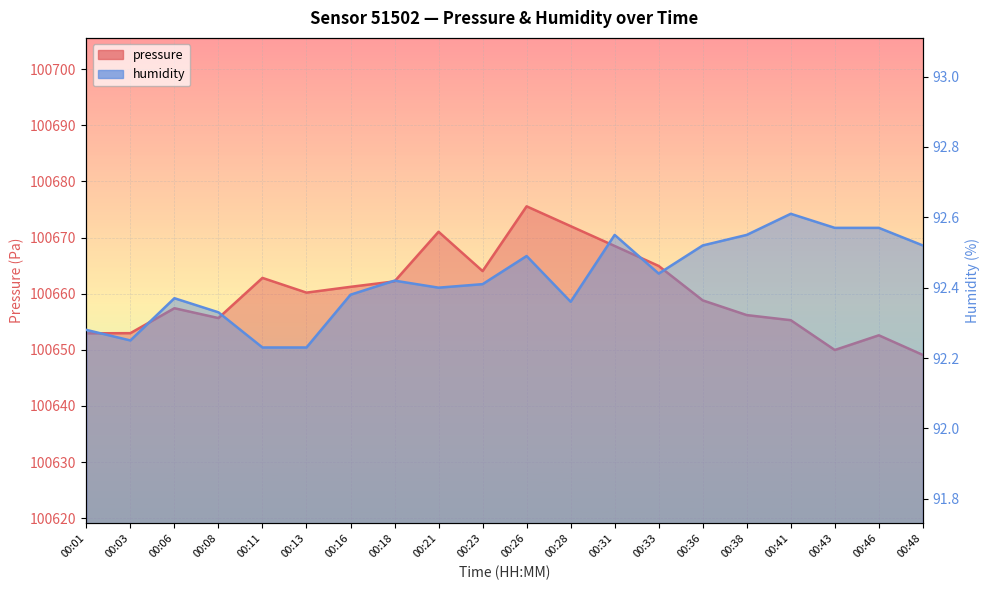

Reading left to right, extract all data points from this chart.

pressure: 00:01=100652.9	00:03=100653.0	00:06=100657.4	00:08=100655.7	00:11=100662.8	00:13=100660.2	00:16=100661.2	00:18=100662.2	00:21=100671.0	00:23=100664.0	00:26=100675.6	00:28=100672.0	00:31=100668.5	00:33=100664.9	00:36=100658.8	00:38=100656.2	00:41=100655.3	00:43=100650.0	00:46=100652.6	00:48=100649.1
humidity: 00:01=92.3	00:03=92.2	00:06=92.4	00:08=92.3	00:11=92.2	00:13=92.2	00:16=92.4	00:18=92.4	00:21=92.4	00:23=92.4	00:26=92.5	00:28=92.4	00:31=92.5	00:33=92.4	00:36=92.5	00:38=92.5	00:41=92.6	00:43=92.6	00:46=92.6	00:48=92.5